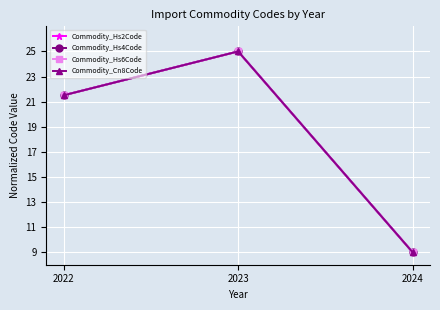

List the labels in order of Commodity_Hs6Code value, smallest first.

2024, 2022, 2023